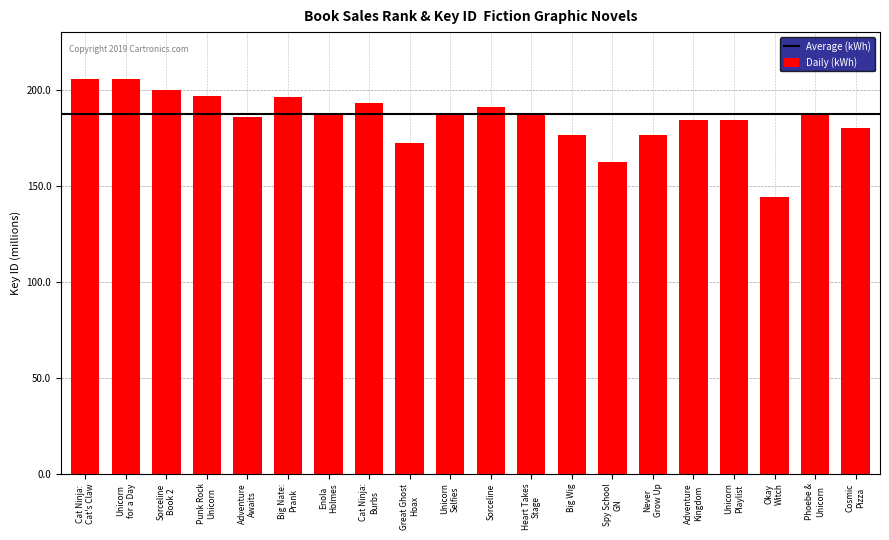

List the labels in order of value, smallest first.

Okay Witch, Spy School GN, Great Ghost Hoax, Big Wig, Never Grow Up, Cosmic Pizza, Unicorn Playlist, Adventure Kingdom, Adventure Awaits, Enola Holmes, Heart Takes Stage, Unicorn Selfies, Phoebe & Unicorn, Sorceline, Cat Ninja: Burbs, Big Nate: Prank, Punk Rock Unicorn, Sorceline Book 2, Unicorn for a Day, Cat Ninja: Cat's Claw